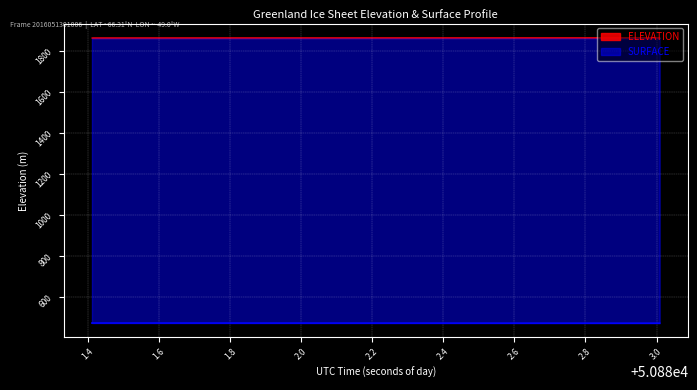

What is the maximum value shown in the chart?

1862.8